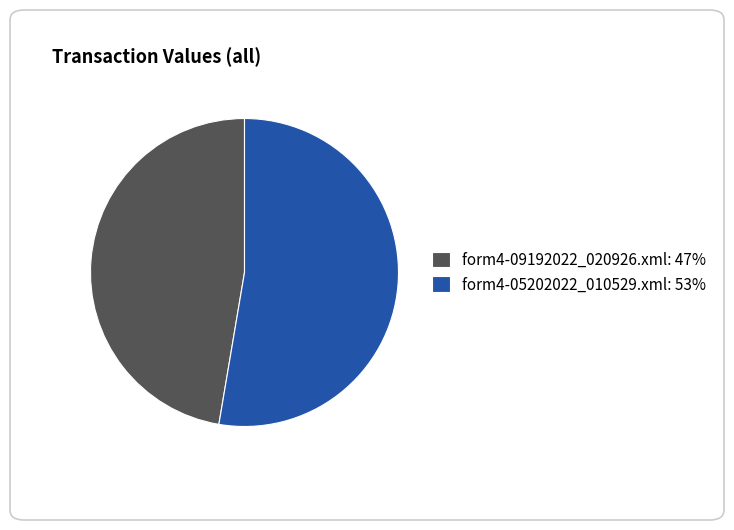

The form4-05202022_010529.xml: 53% slice represents 53% of the pie. True or false?

True